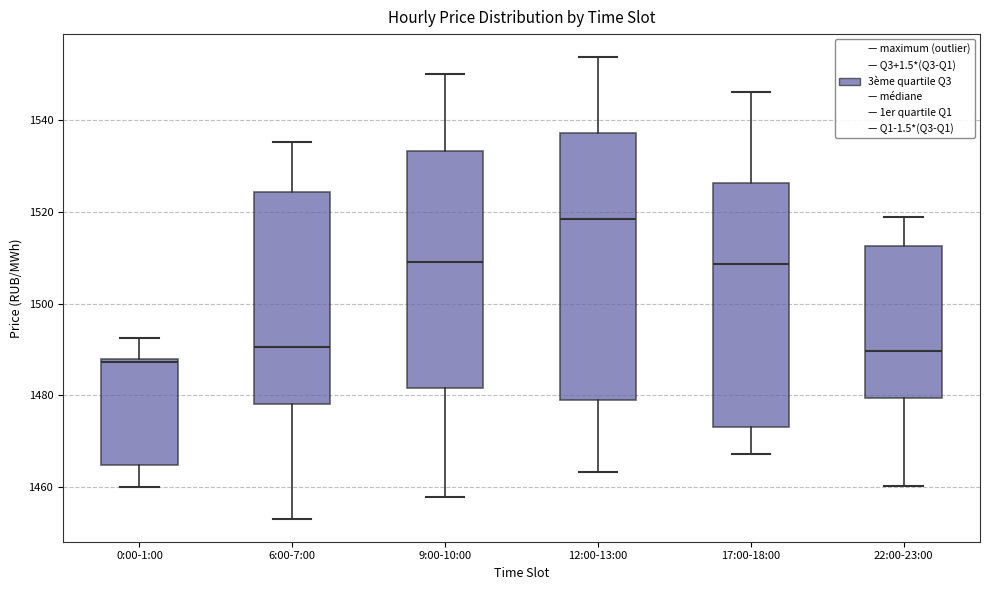

Where does the lower whisker of the box for 22:00-23:00 end on the y-axis? The values are not printed on the chart, so give them approximately, as read against the axis.

1460